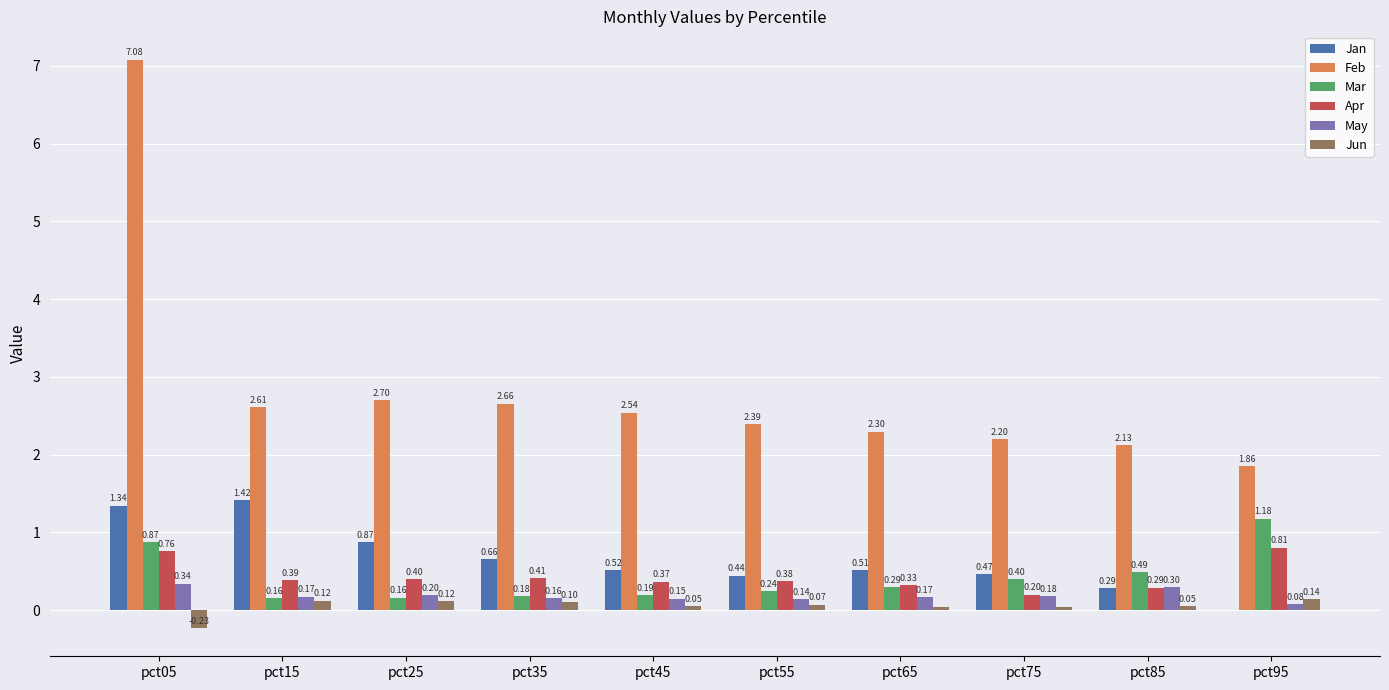

What is the sum of the May values at pct75 and pct55?

0.3